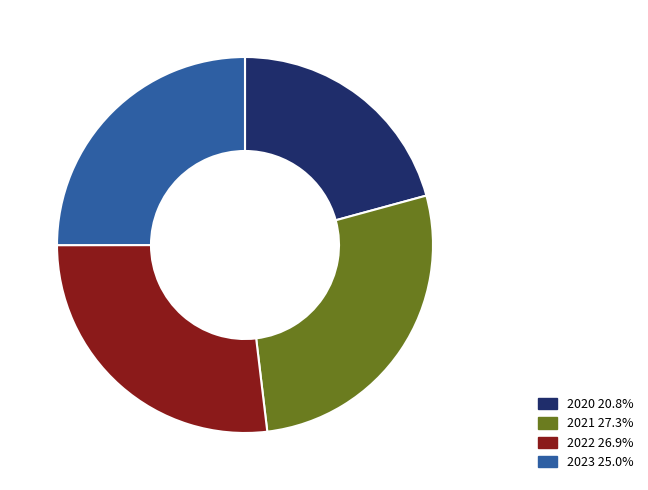

Combined, do 2020 20.8% and 2023 25.0% account for over 50%?

No